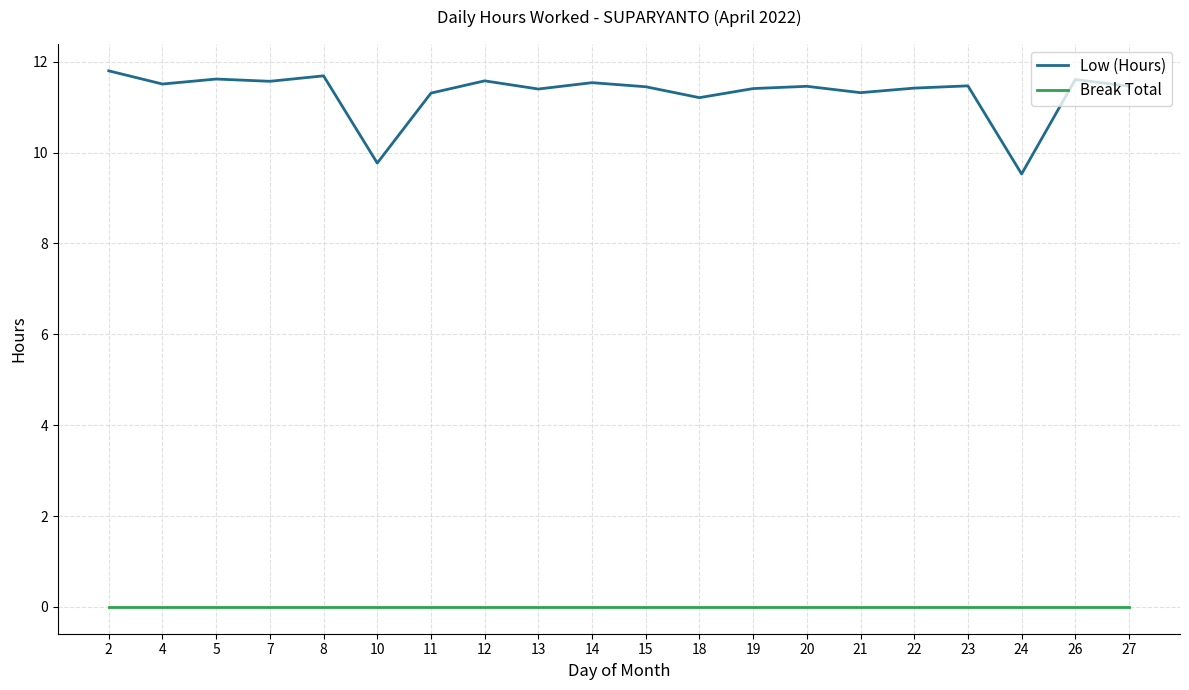

Which series has the largest total across all categories?

Low (Hours)